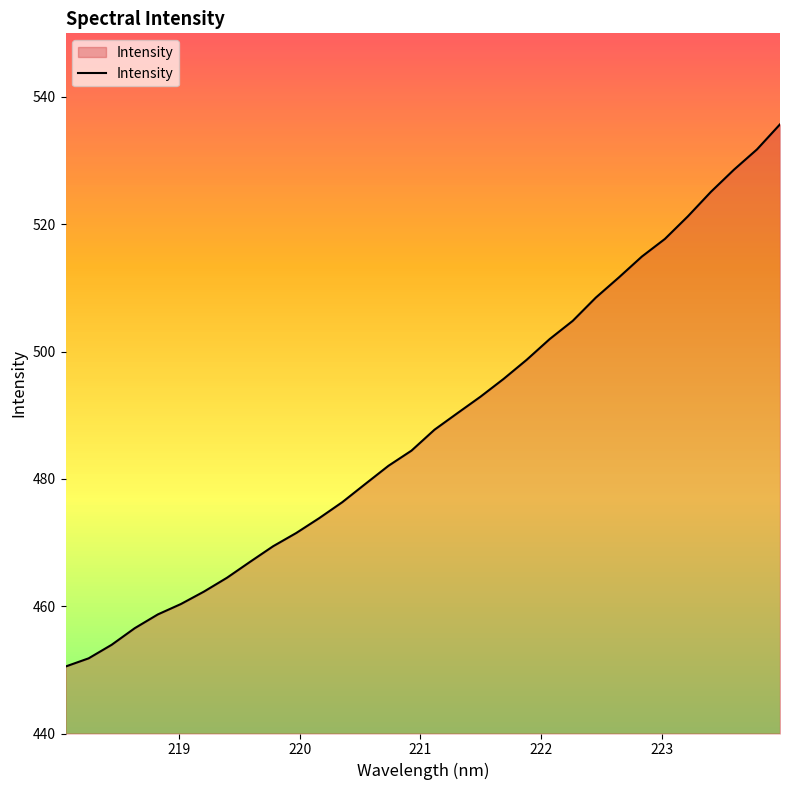

What is the minimum value shown in the chart?

450.5